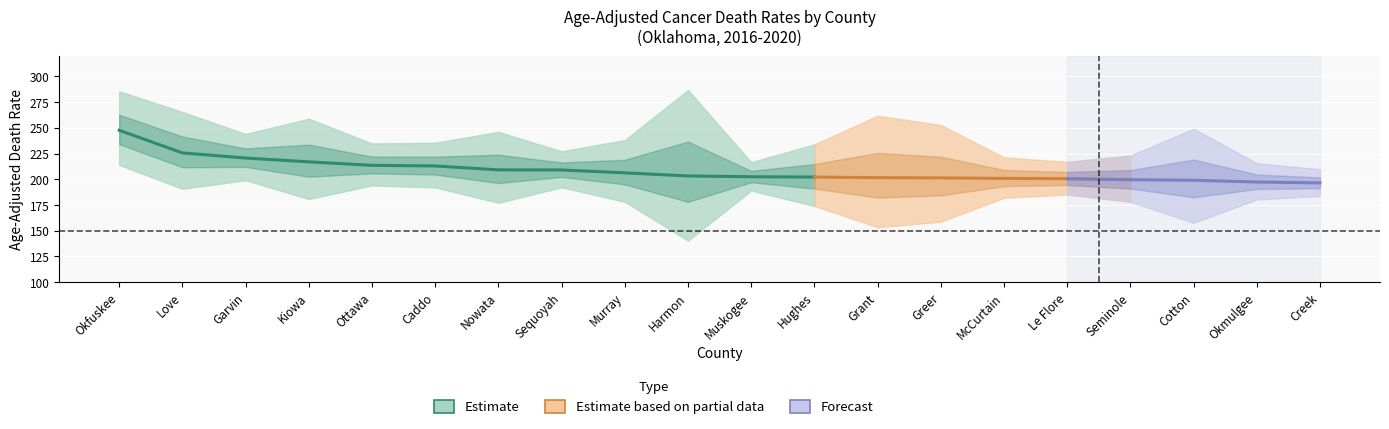

Where is Lower CI nearest to the value 177?

Nowata